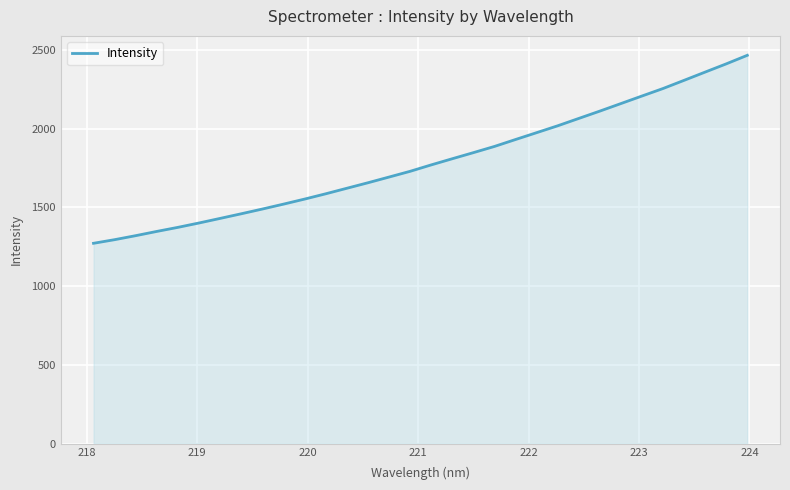

What is the difference between the maximum and minimum values?

1193.9